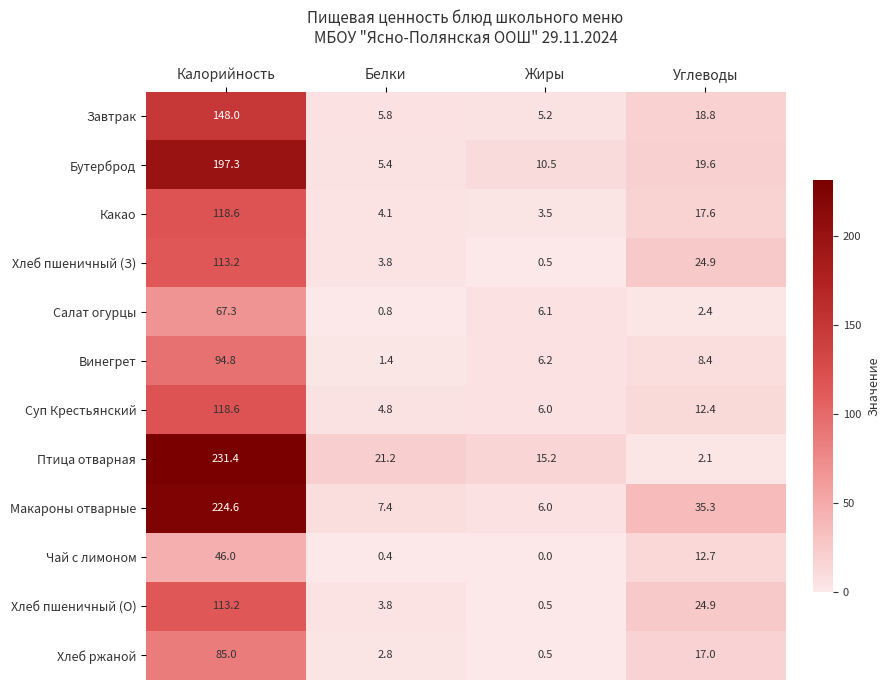

What is the minimum value for Суп Крестьянский?

4.8